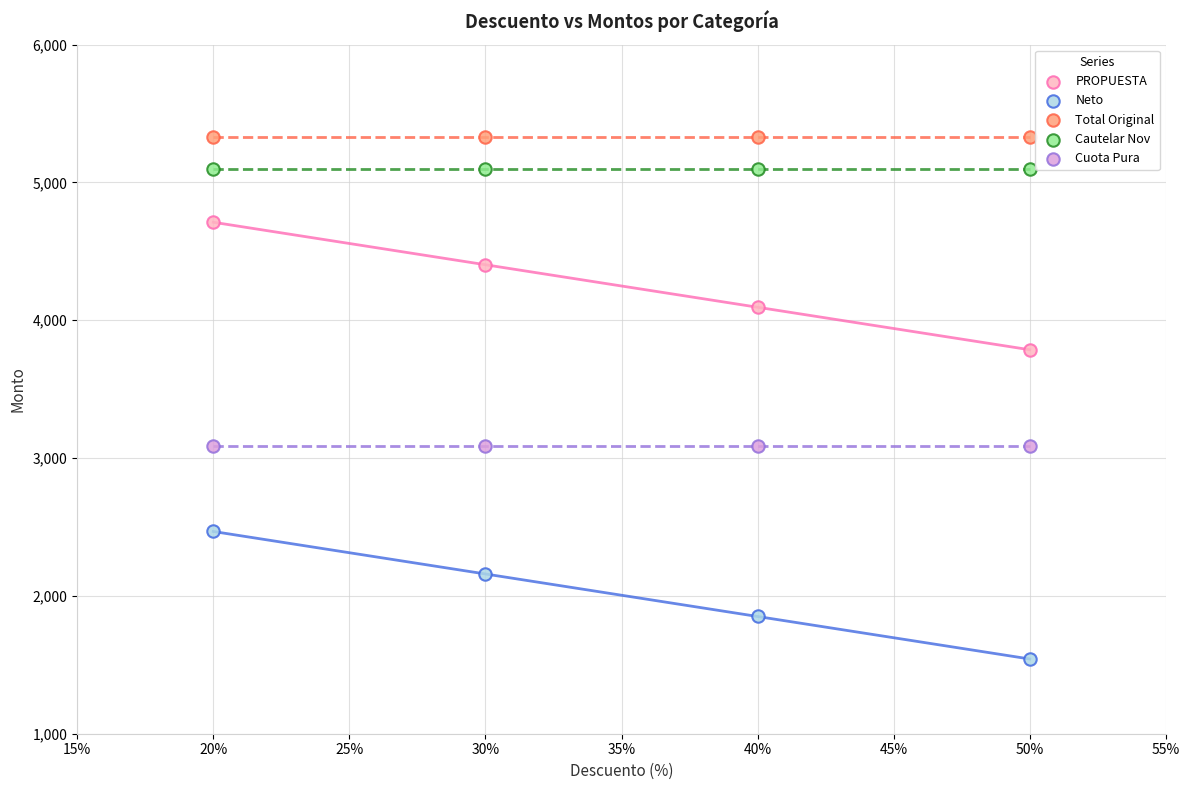

What are all the series names shown in the legend?

PROPUESTA, Neto, Total Original, Cautelar Nov, Cuota Pura